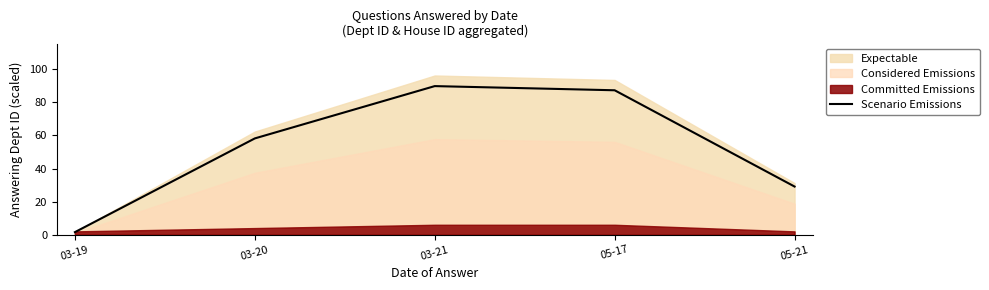

What is the difference between the second highest and minimum values?

85.8